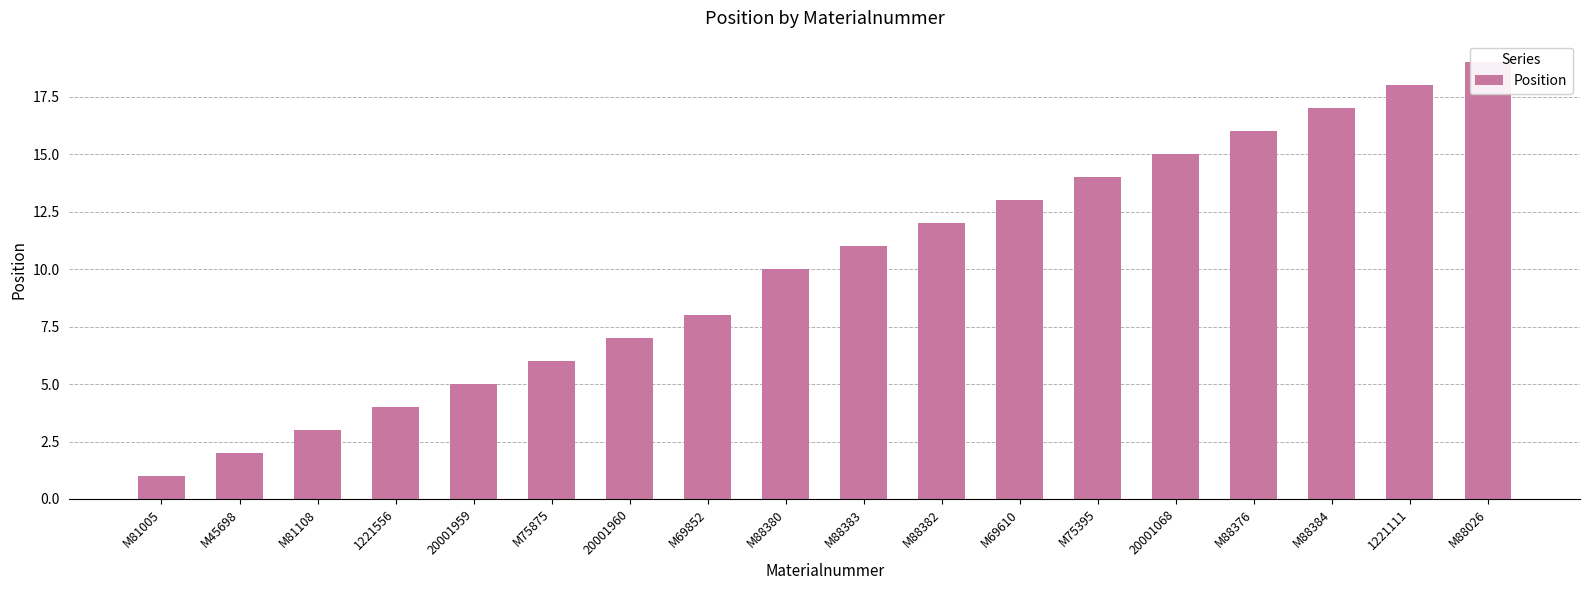

What is the label of the 14th bar from the left?

20001068